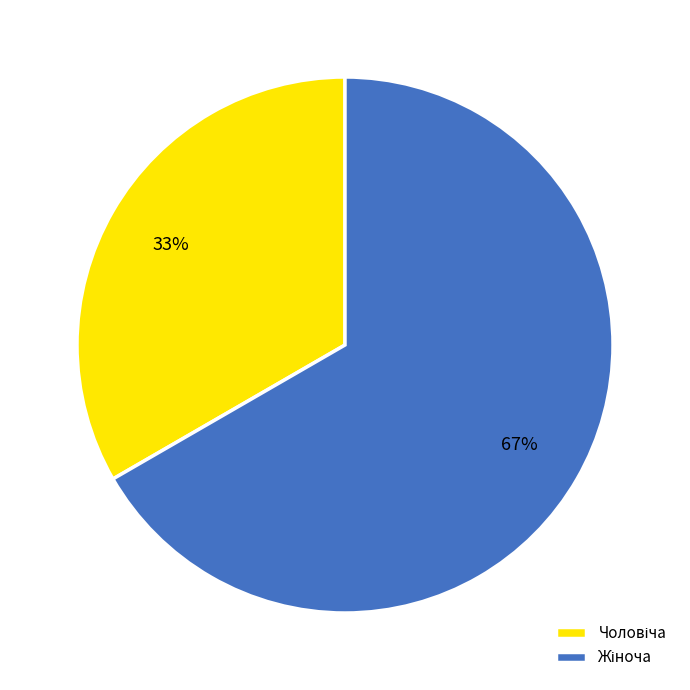

How many segments does this pie chart have?

2